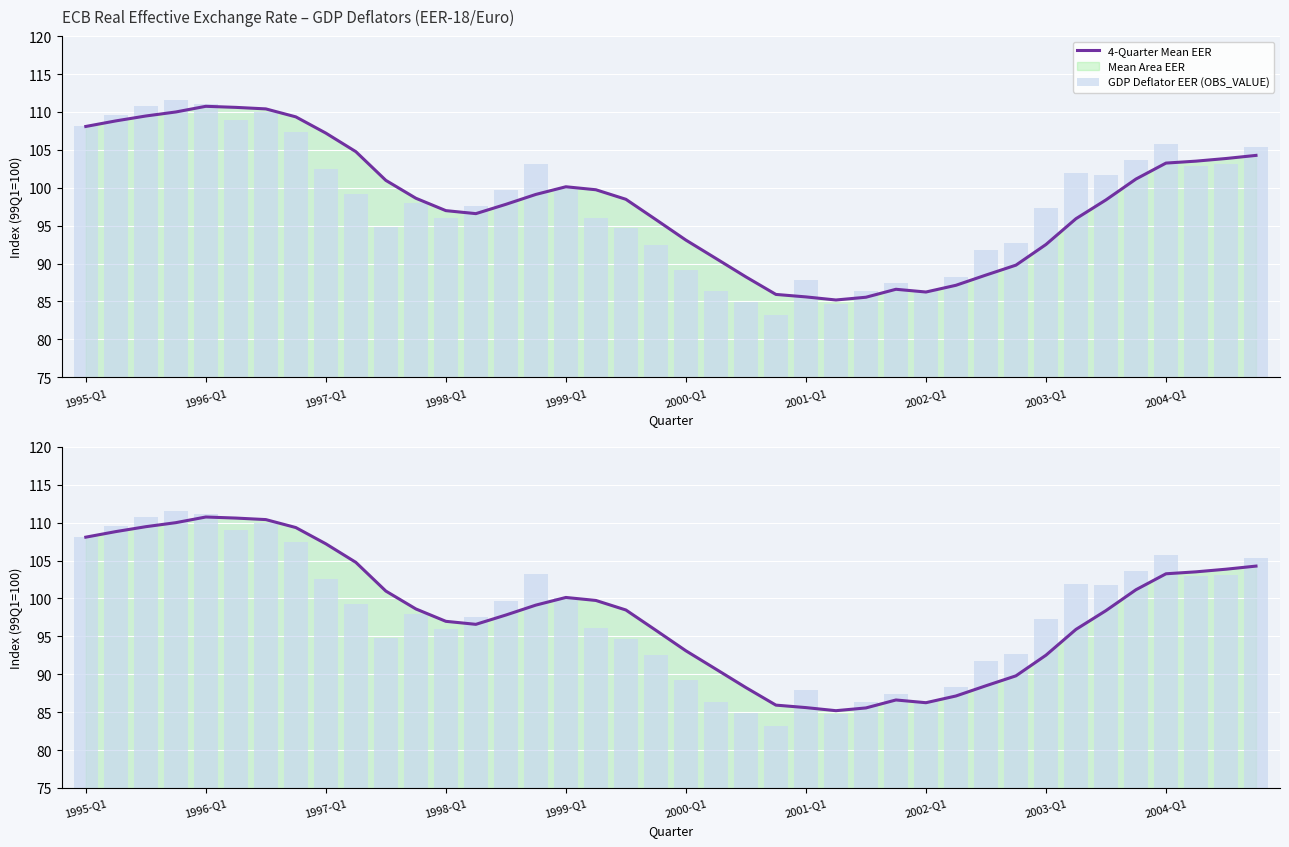

Which series has the largest total across all categories?

4-Quarter Mean EER